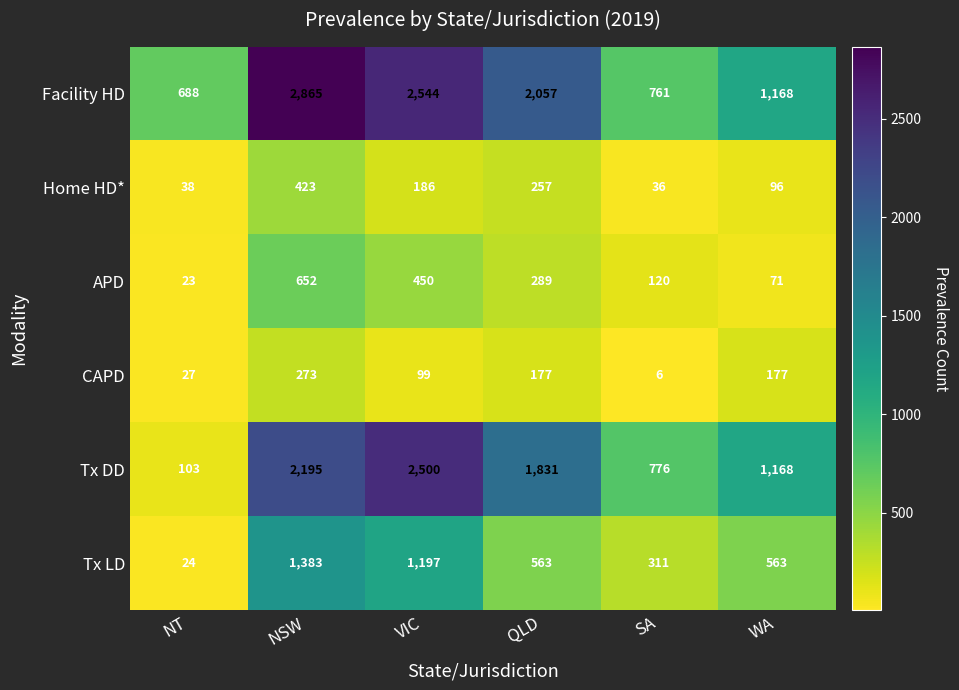

Which series has the largest total across all categories?

Facility HD